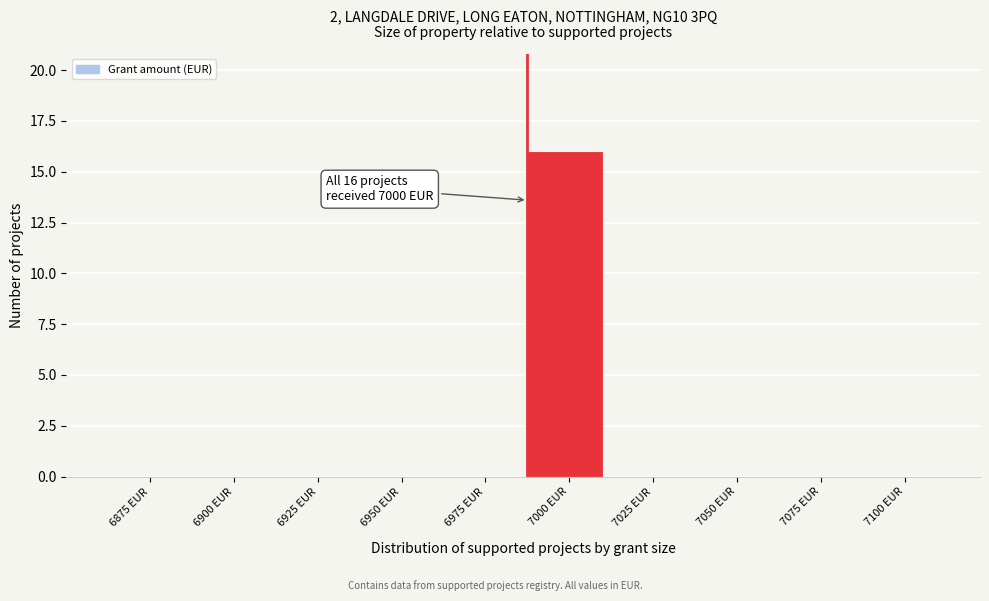

Reading left to right, list all the values displayed in this chart.

6875 EUR=0	6900 EUR=0	6925 EUR=0	6950 EUR=0	6975 EUR=0	7000 EUR=16	7025 EUR=0	7050 EUR=0	7075 EUR=0	7100 EUR=0